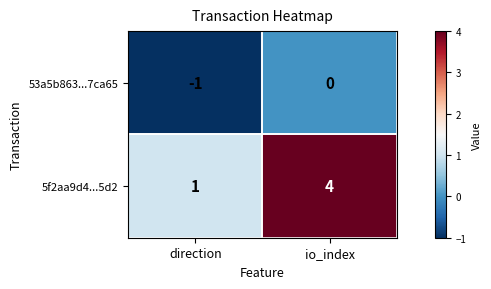

At which category does the chart reach its peak across all series?

io_index